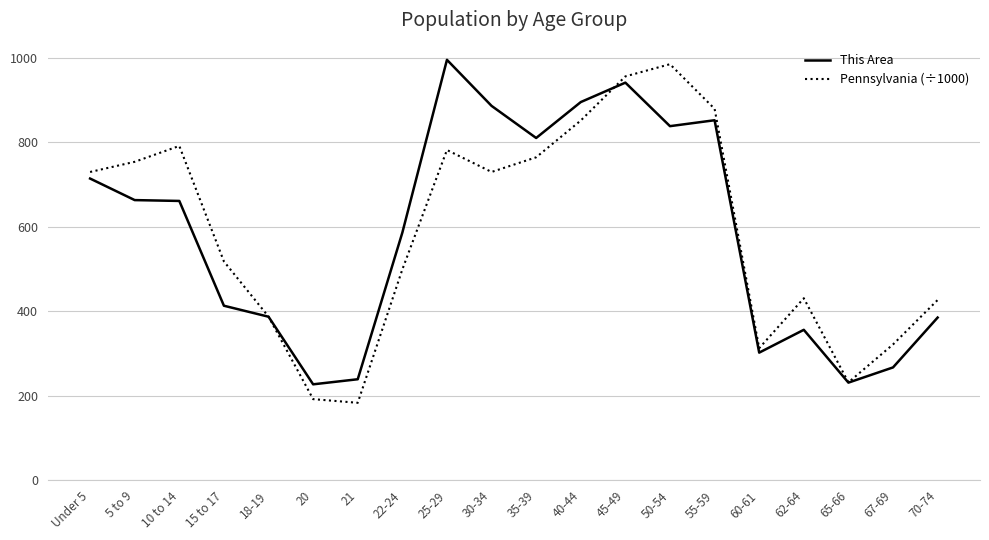

Is it true that This Area equals 995.0 at 25-29?

True